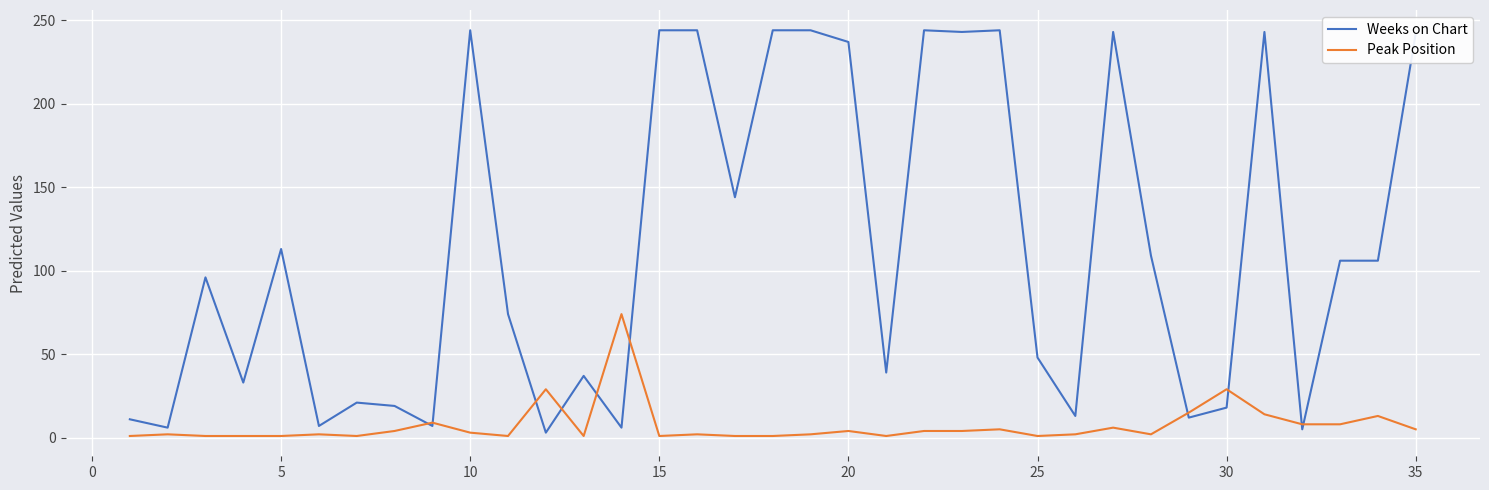

Rank the series by their average value, from lowest to highest.

Peak Position, Weeks on Chart